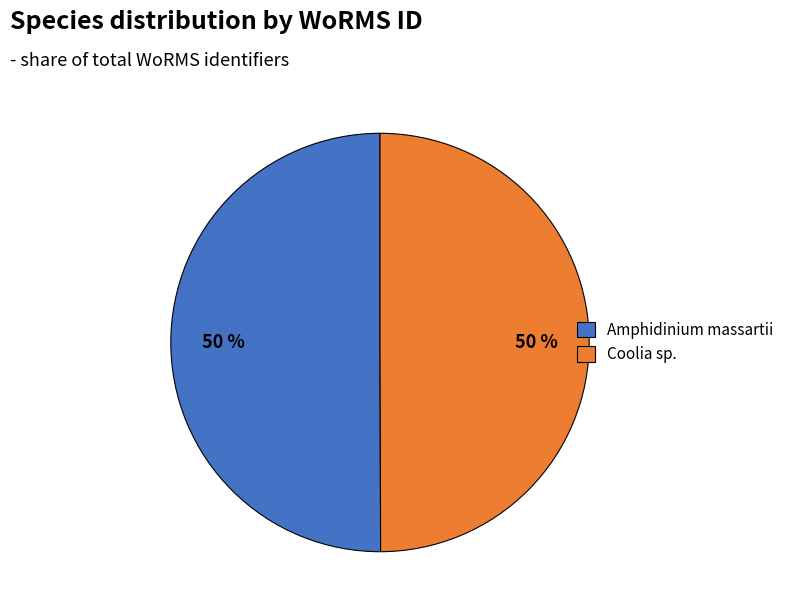

Is it true that Amphidinium massartii is 62% of the pie?

False